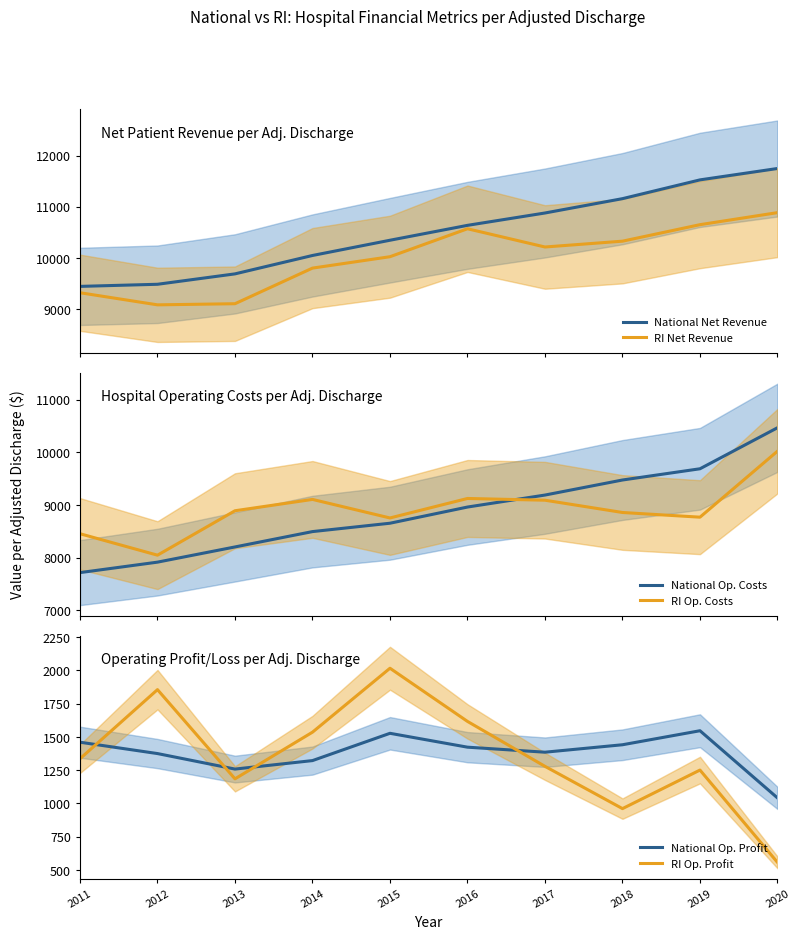

True or false: RI Op. Costs and National Op. Profit intersect in this chart.

False